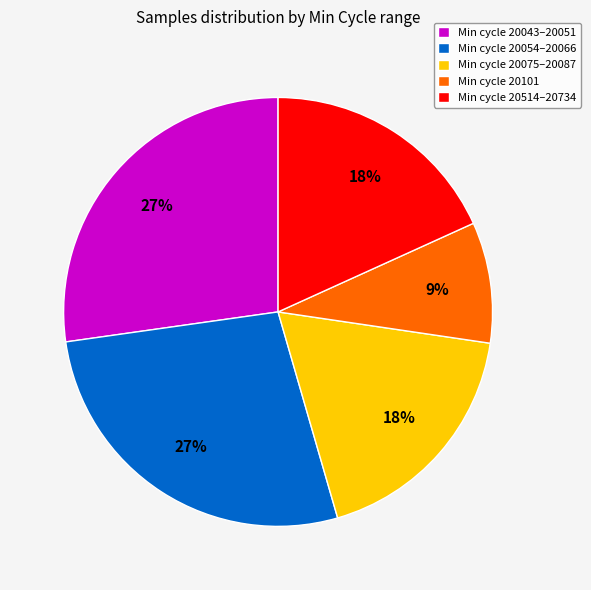

What is the smallest slice in the pie chart?

Min cycle 20101